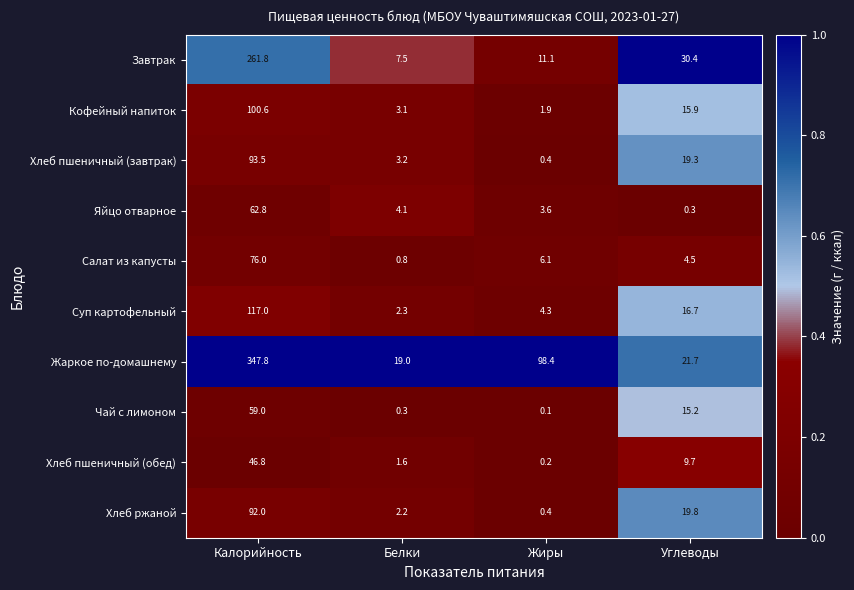

Which series has the largest total across all categories?

Жаркое по-домашнему